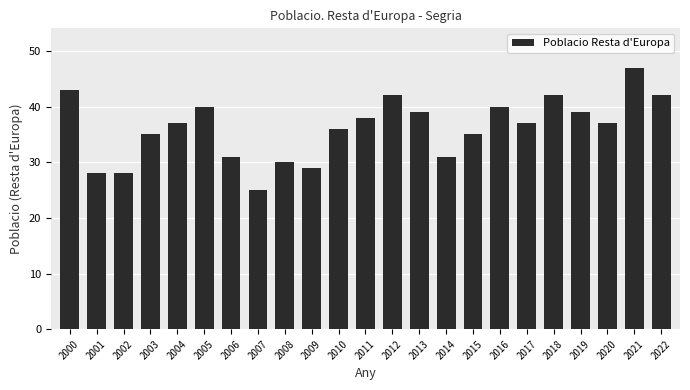

What is the minimum value shown in the chart?

25